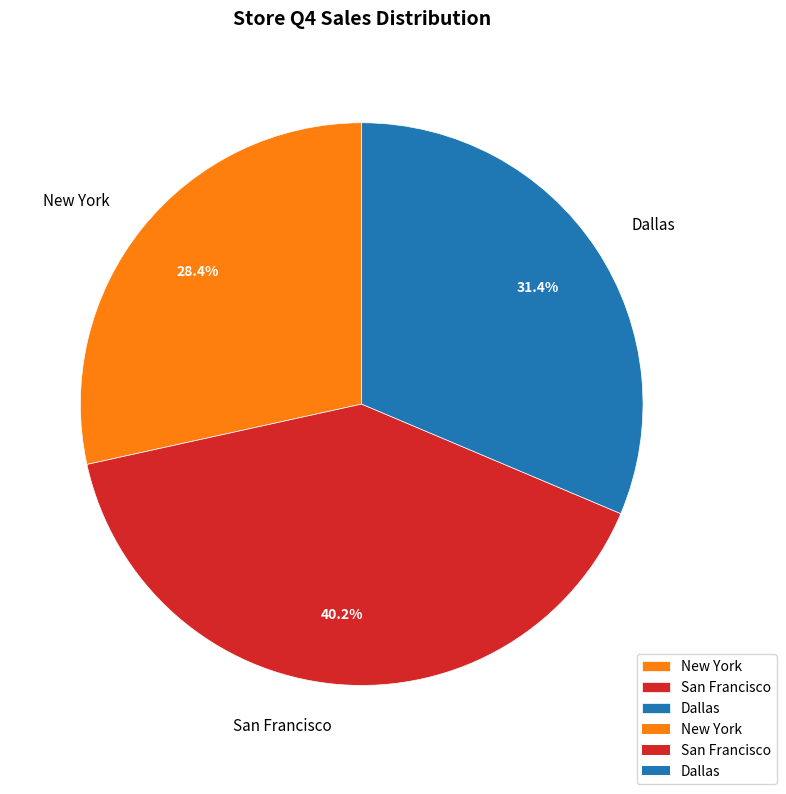

Is it true that Dallas is 31% of the pie?

True